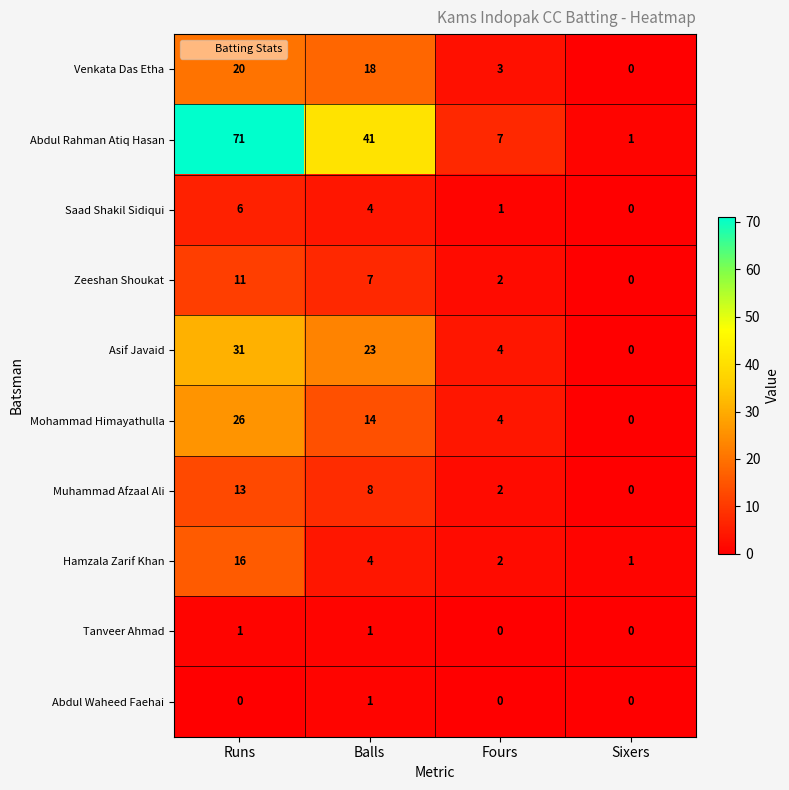

What is the sum of the Abdul Rahman Atiq Hasan values at Balls and Runs?

112